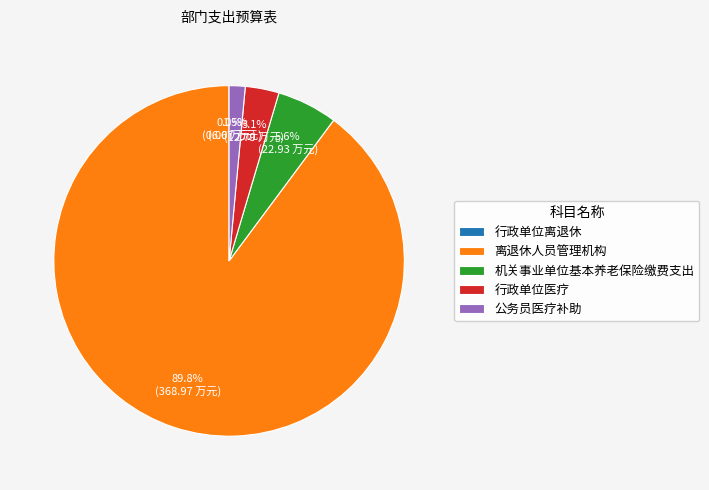

Which has a higher value, 离退休人员管理机构 or 公务员医疗补助?

离退休人员管理机构